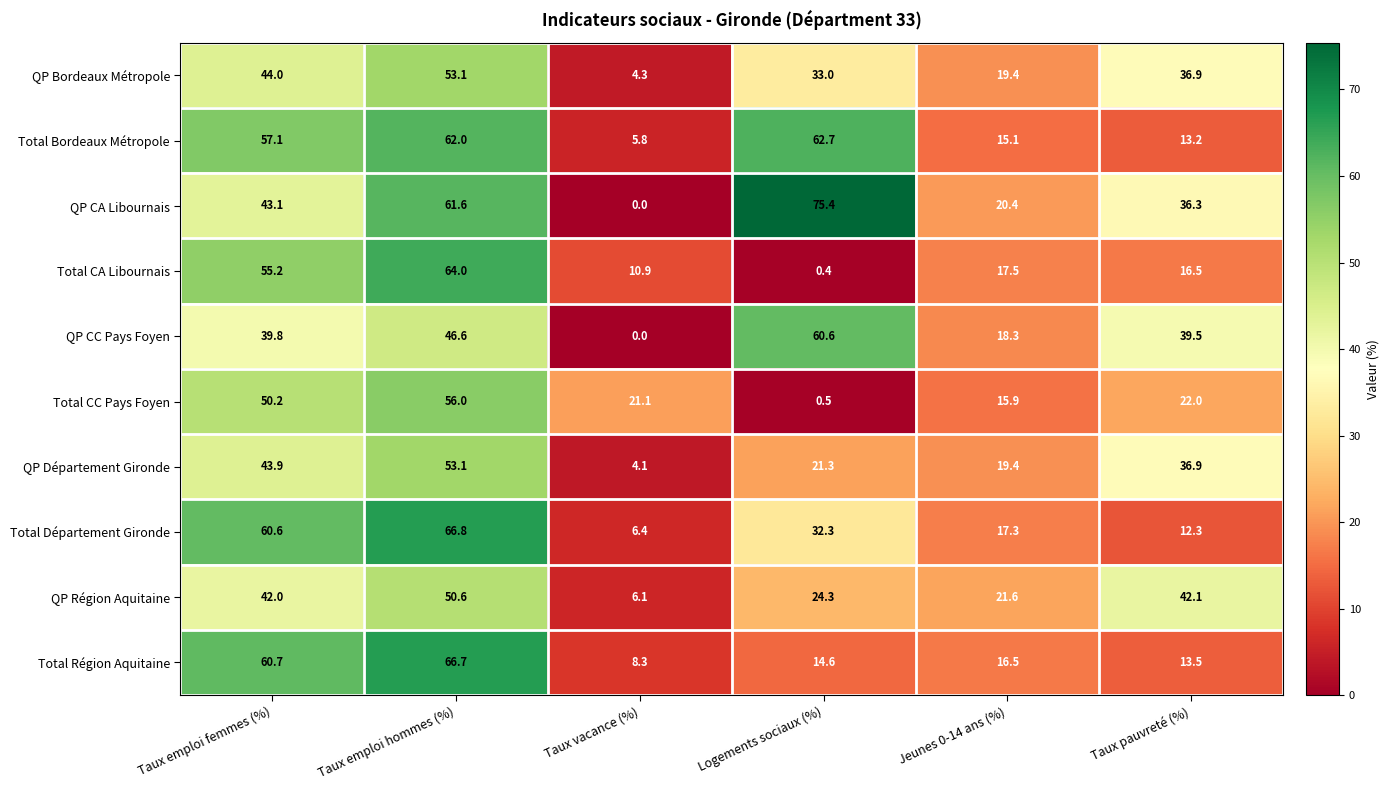

Rank the categories by Total CA Libournais value from highest to lowest.

Taux emploi hommes (%), Taux emploi femmes (%), Jeunes 0-14 ans (%), Taux pauvreté (%), Taux vacance (%), Logements sociaux (%)